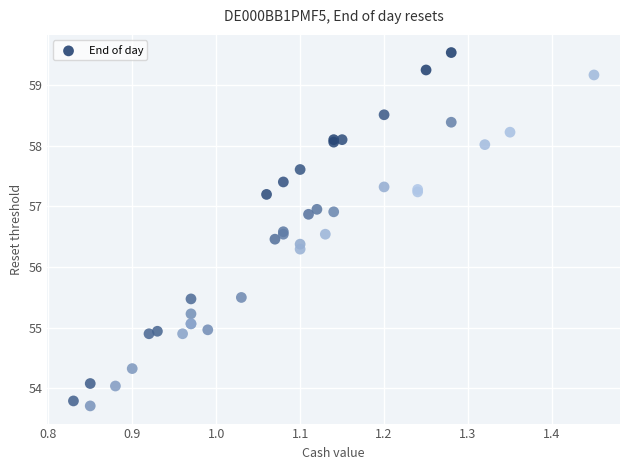

What Y value in the scatter plot is closest to 56?

56.3